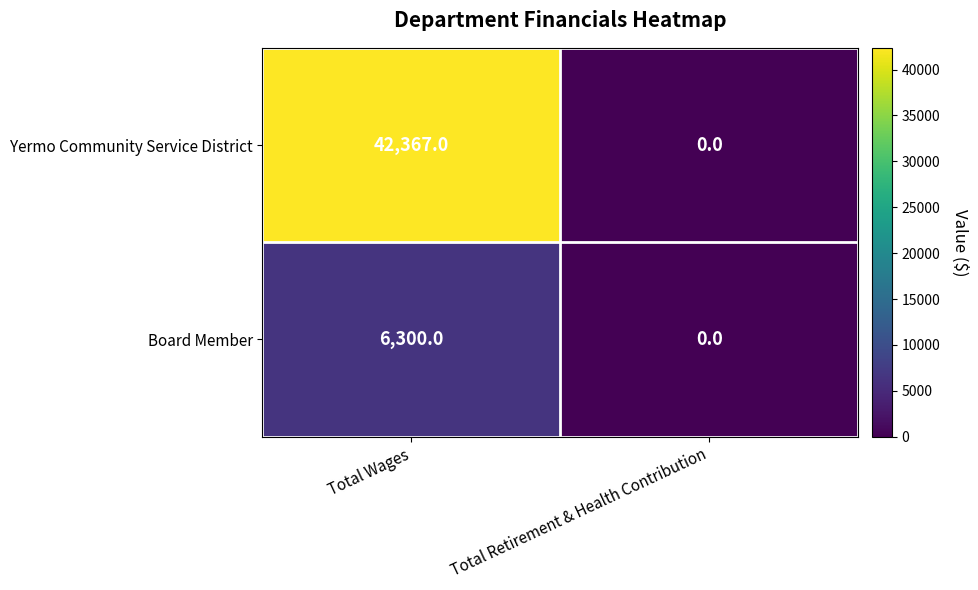

How many data points does each series have?

2